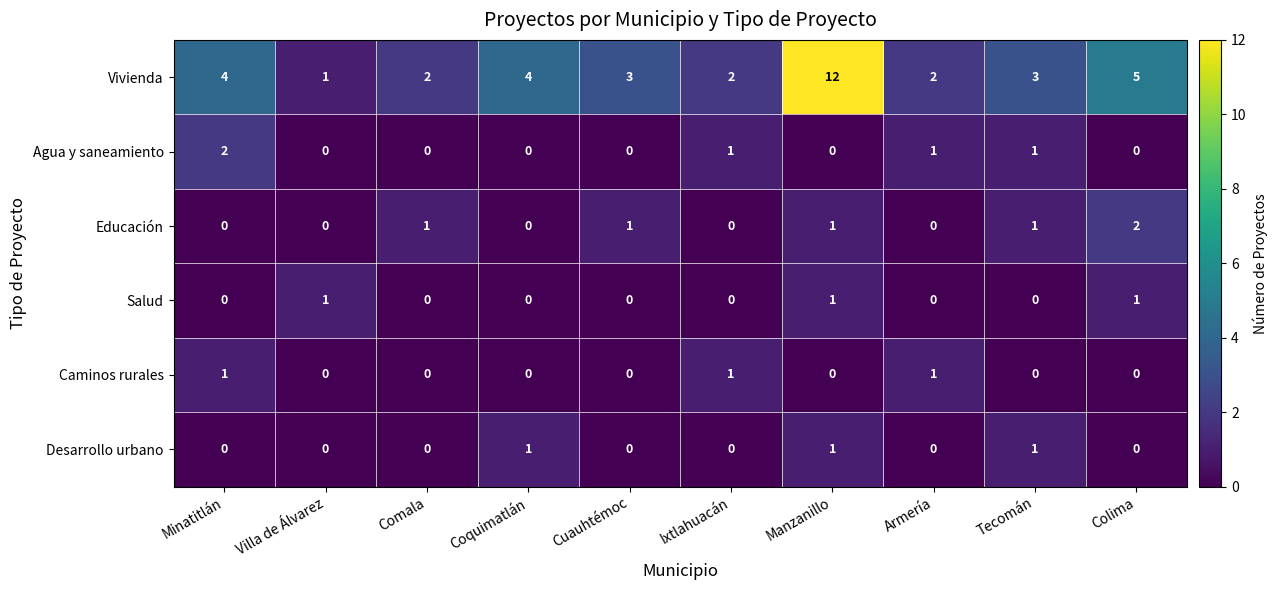

The value of Caminos rurales at Comala is 0. True or false?

True